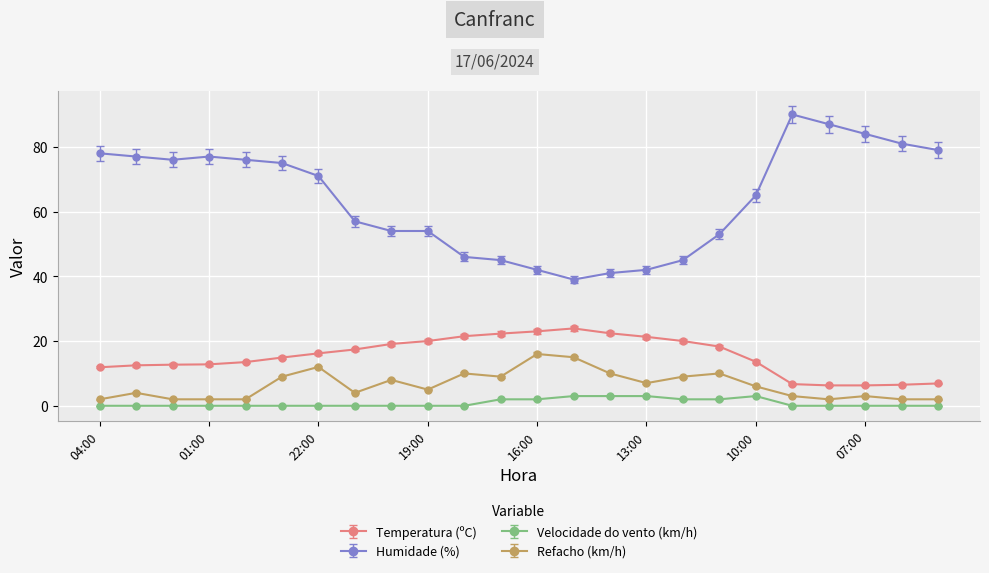

What is the maximum value shown in the chart?

90.0